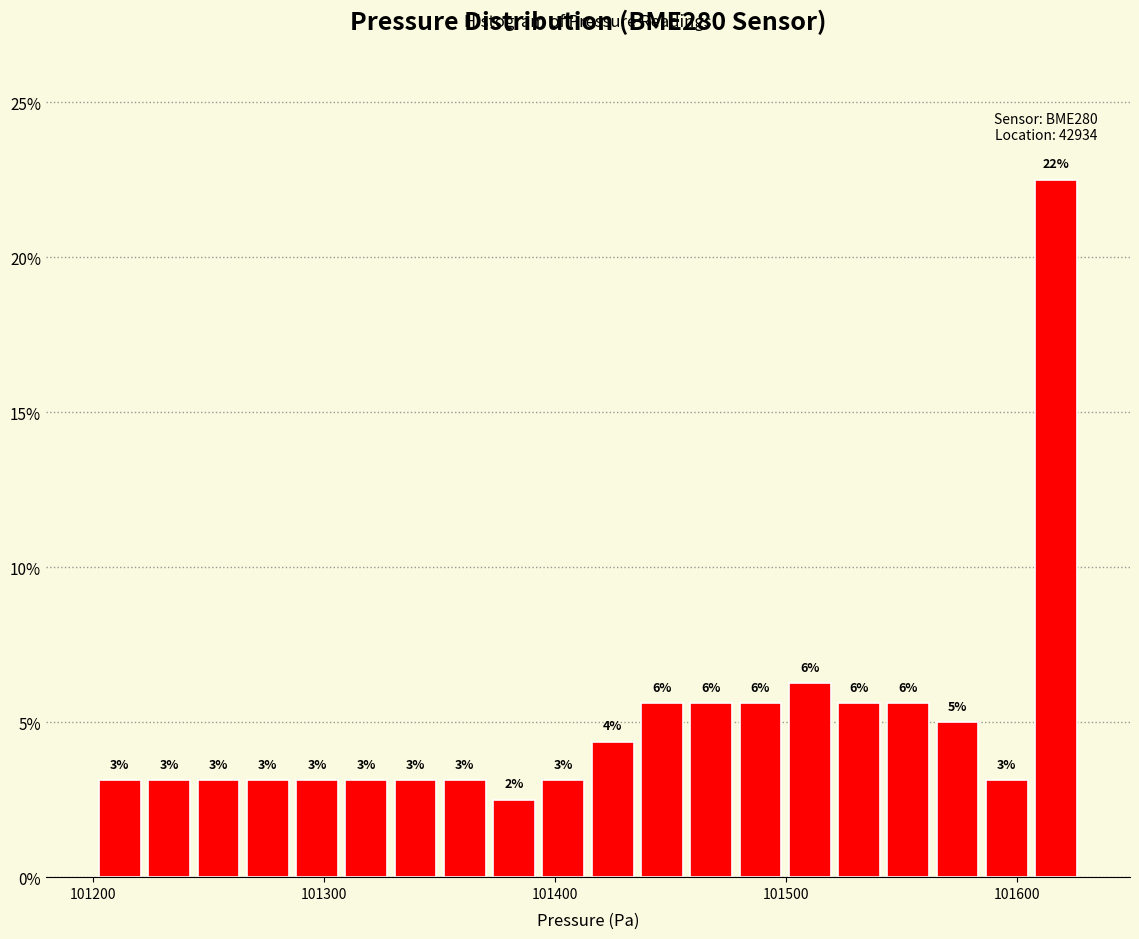

Read against the x-axis, roughly where is the centre of the tallest bar?

101620